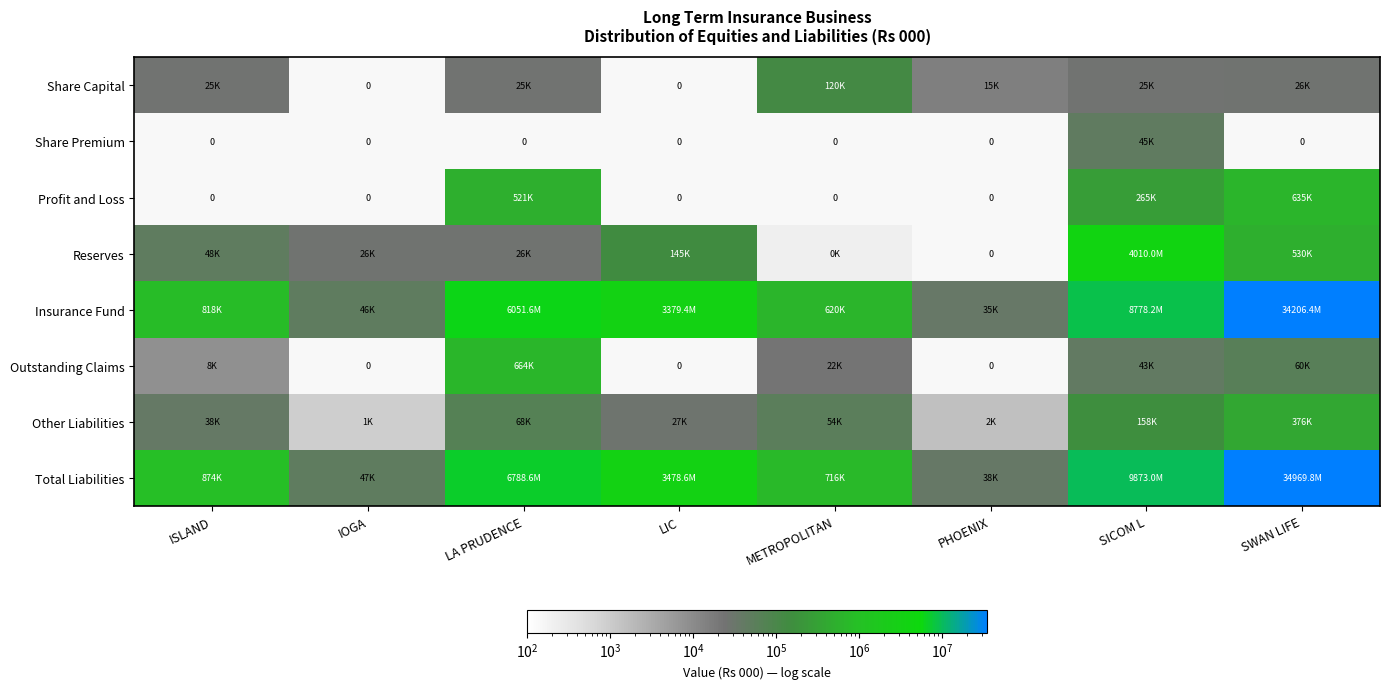

Between SICOM L and LA PRUDENCE, which is larger?

SICOM L